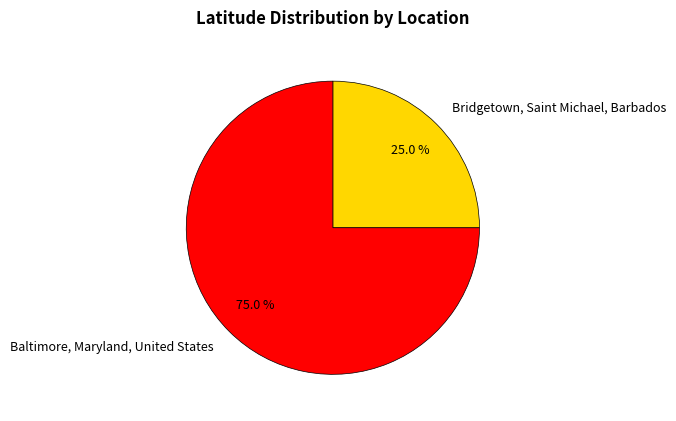

What percentage do Baltimore, Maryland, United States and Bridgetown, Saint Michael, Barbados together represent?

100.0%